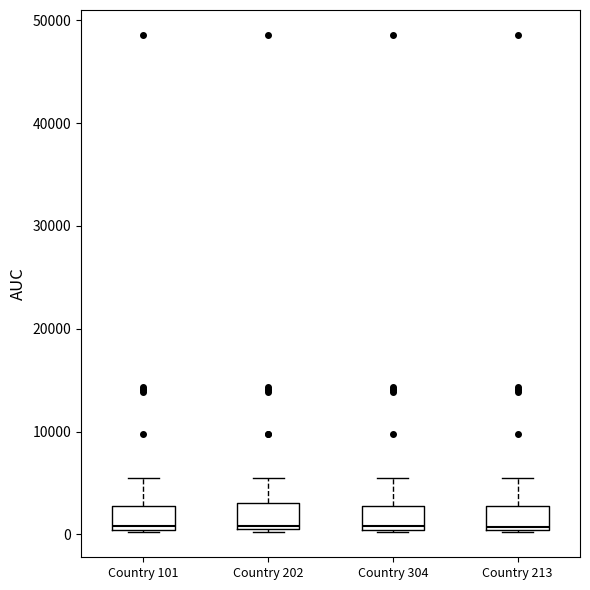

Reading left to right, read every box against the y-axis: the position of its median line, the range the box covers, and the ends of its whiskers. The values are not printed on the chart, so give them approximately, as read against the axis.

Country 101: median 1000, box 0 to 3000, whiskers 0 to 6000
Country 202: median 1000 (just above the box's lower edge), box 1000 to 3000, whiskers 0 to 6000
Country 304: median 1000, box 0 to 3000, whiskers 0 to 6000
Country 213: median 1000, box 0 to 3000, whiskers 0 to 6000